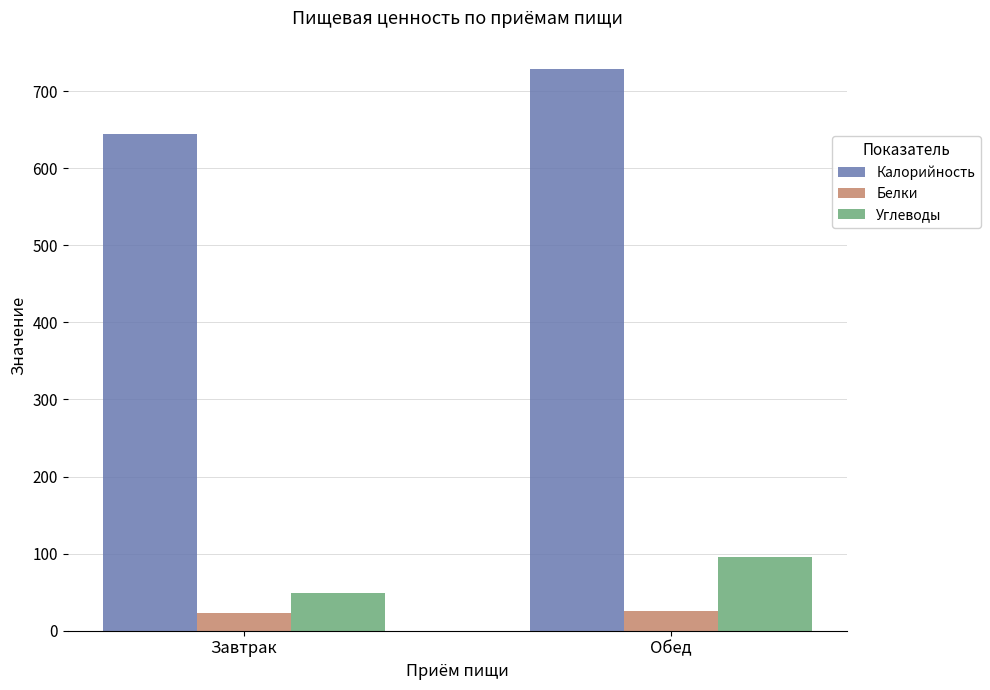

What is the spread (max minus min) of values at Обед?

703